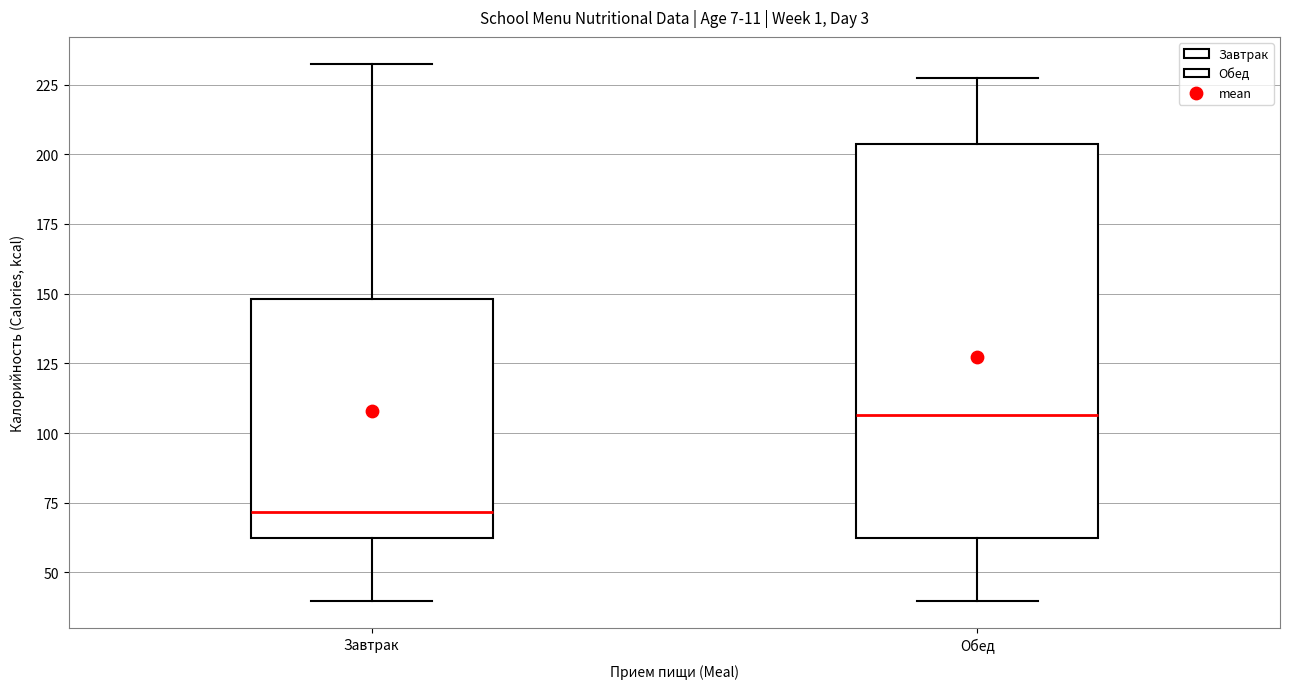

Which box has the highest median line?

Обед